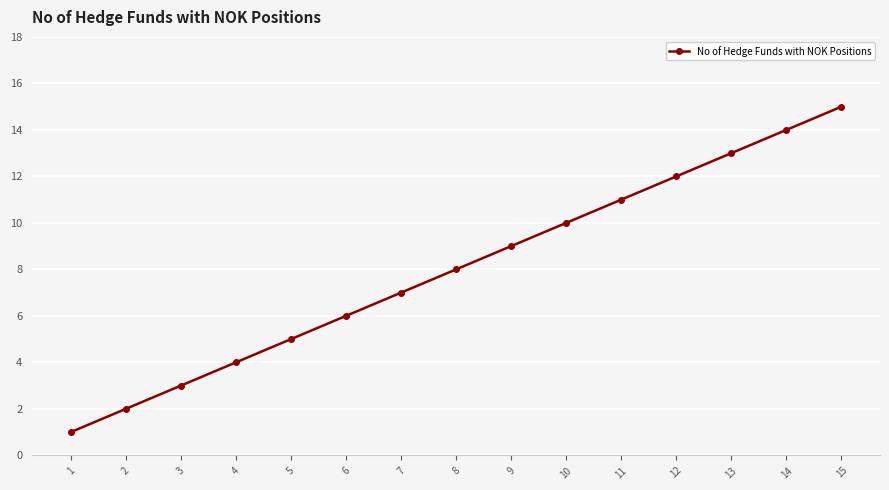

What is the difference between the maximum and minimum values?

14